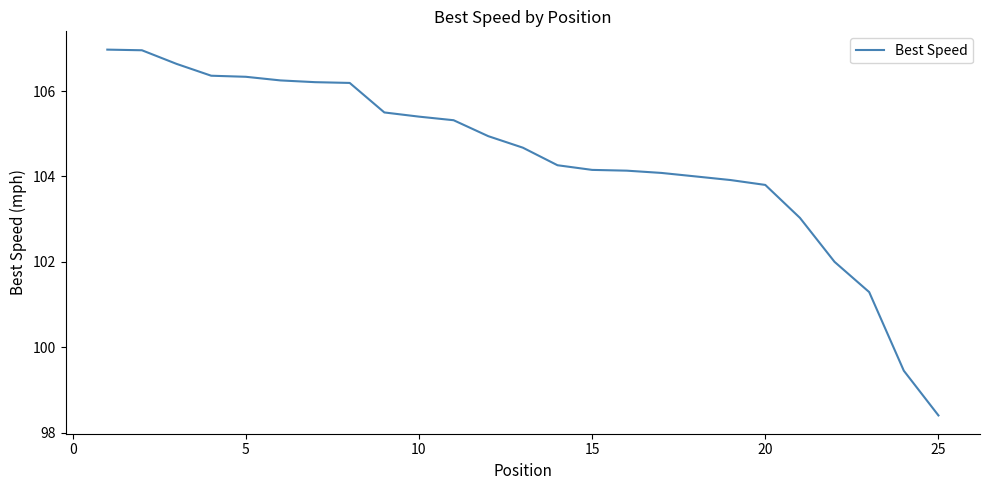

What is the difference between the maximum and minimum values?

8.6